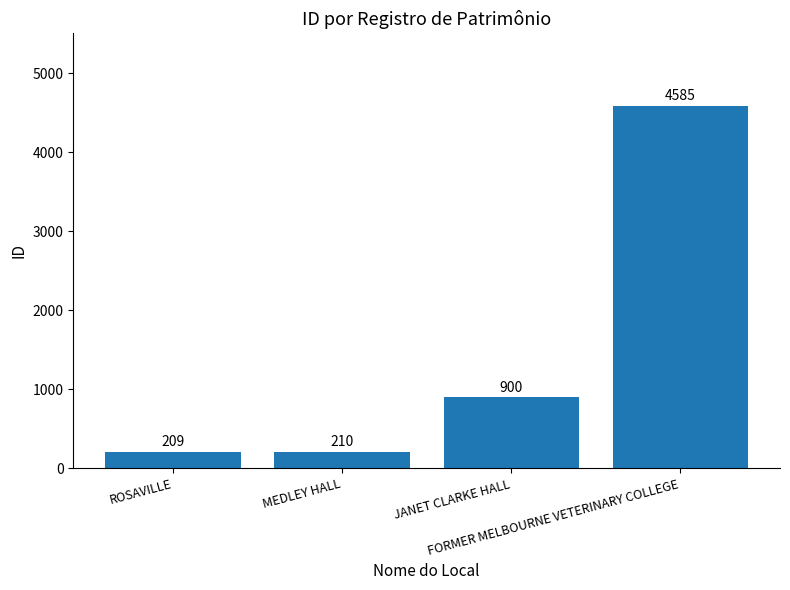

True or false: the data shows 4585 at FORMER MELBOURNE VETERINARY COLLEGE.

True